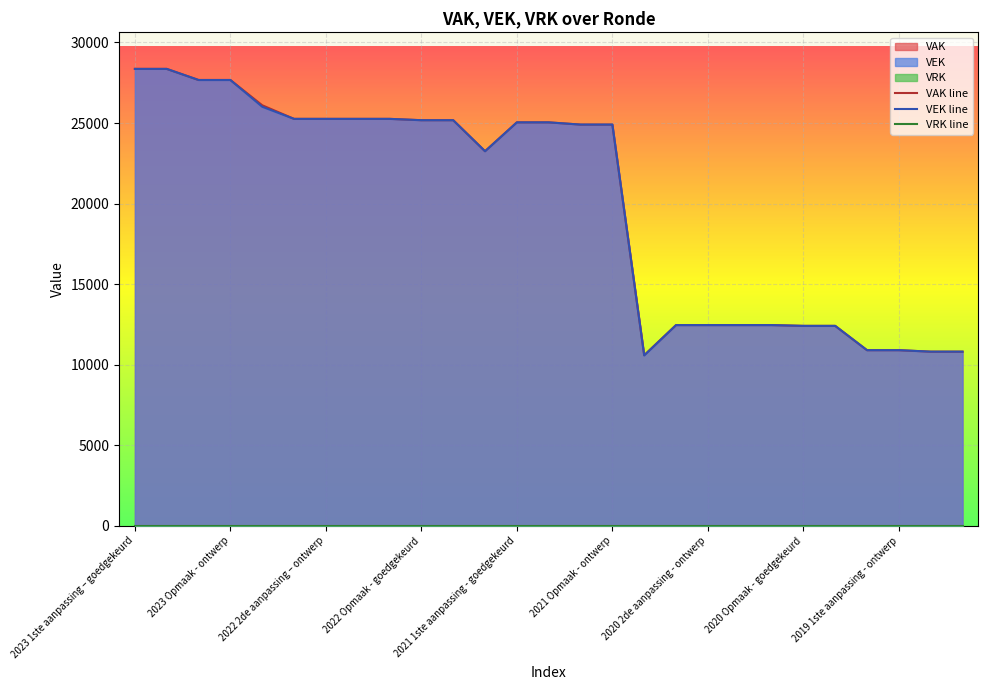

True or false: VEK and VAK cross at least once.

False